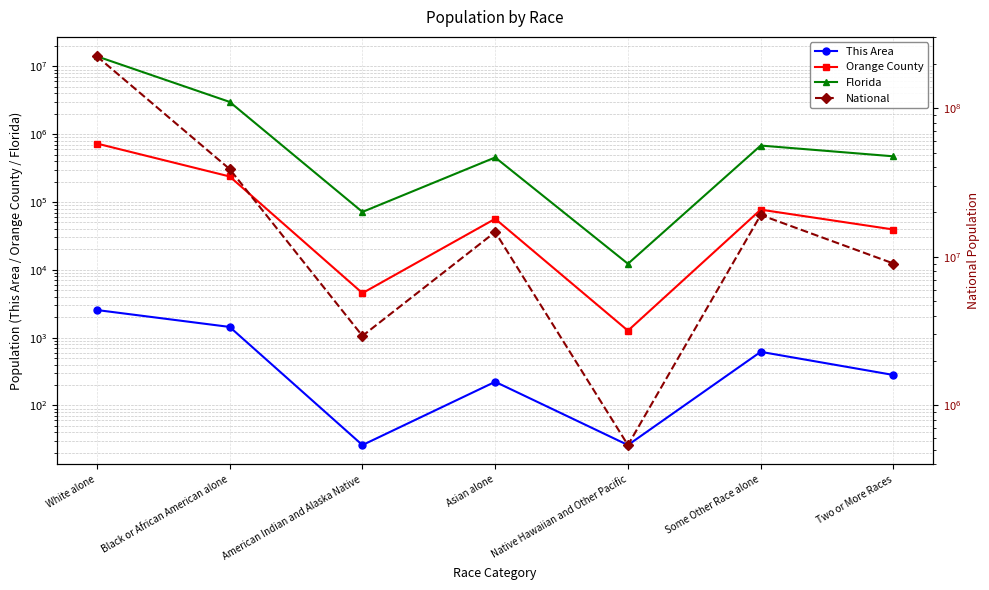

True or false: Florida and Orange County cross at least once.

False